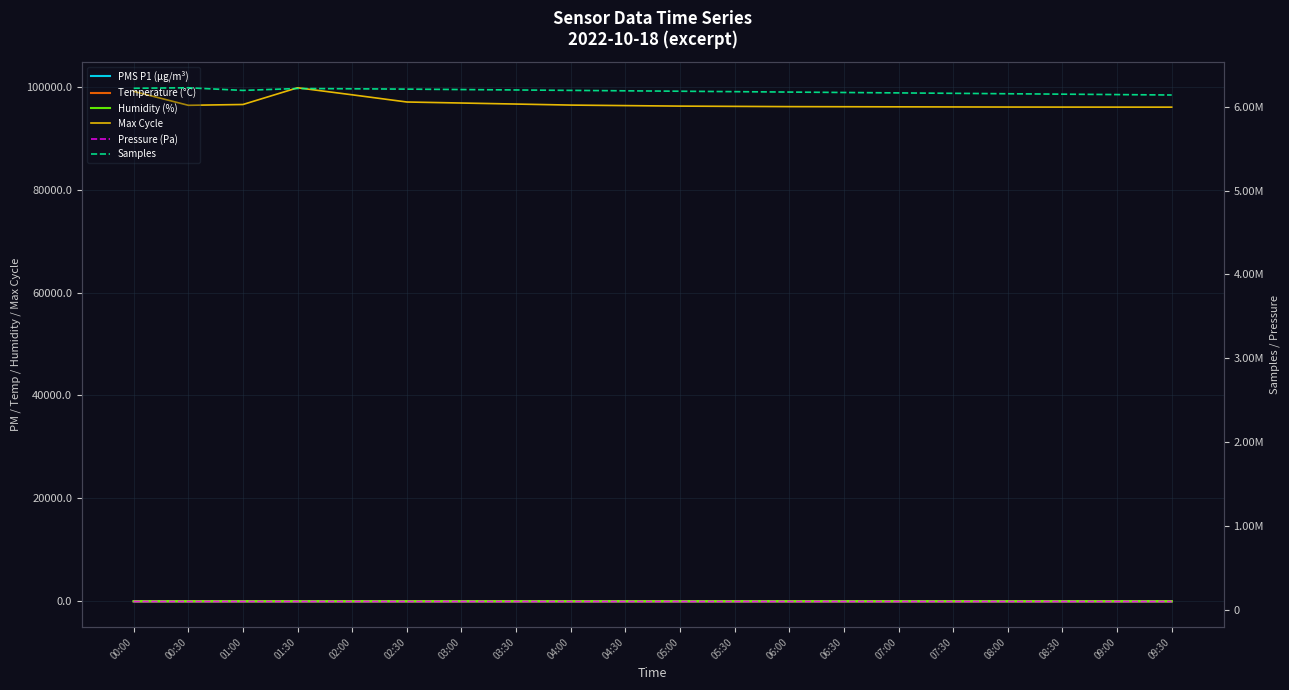

Is it true that PMS P1 (µg/m³) equals 16.0 at 02:30?

True